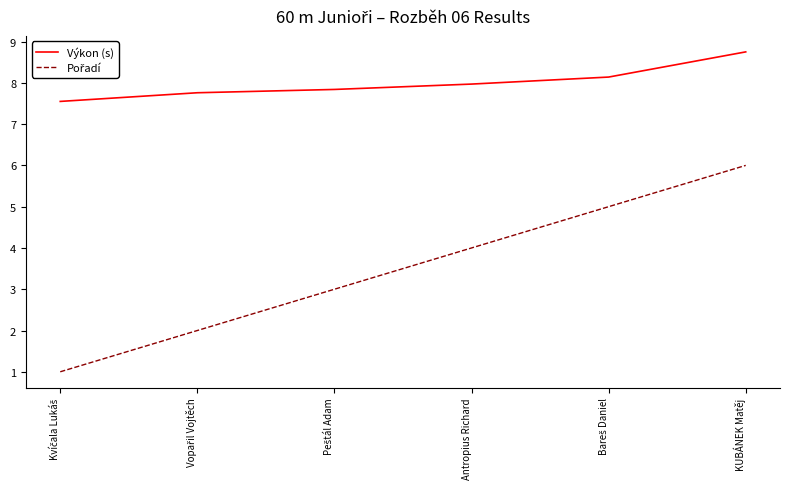

What is the total value across all series at Antropius Richard?

12.0